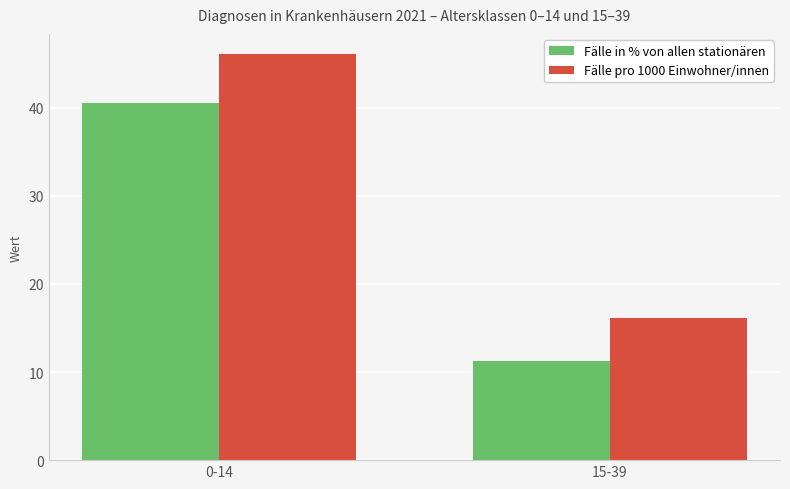

What is the average value of the Fälle in % von allen stationären series?

25.9